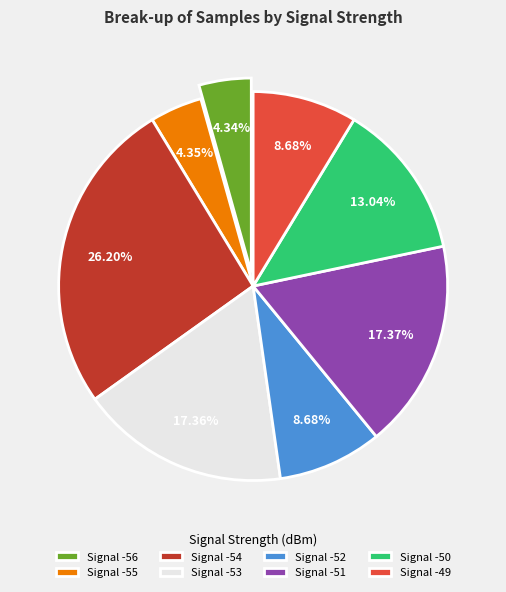

Between Signal -53 and Signal -50, which is larger?

Signal -53